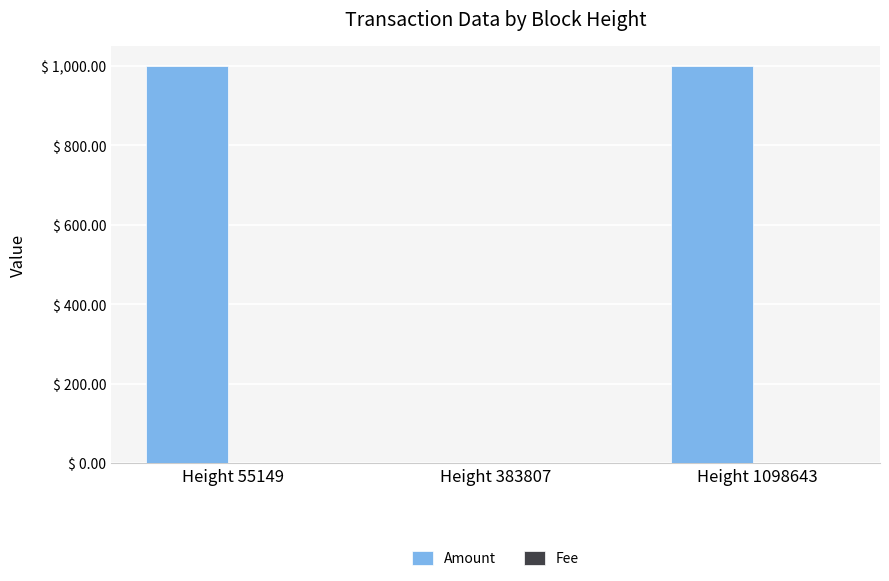

What is the greatest value displayed?

1000.0